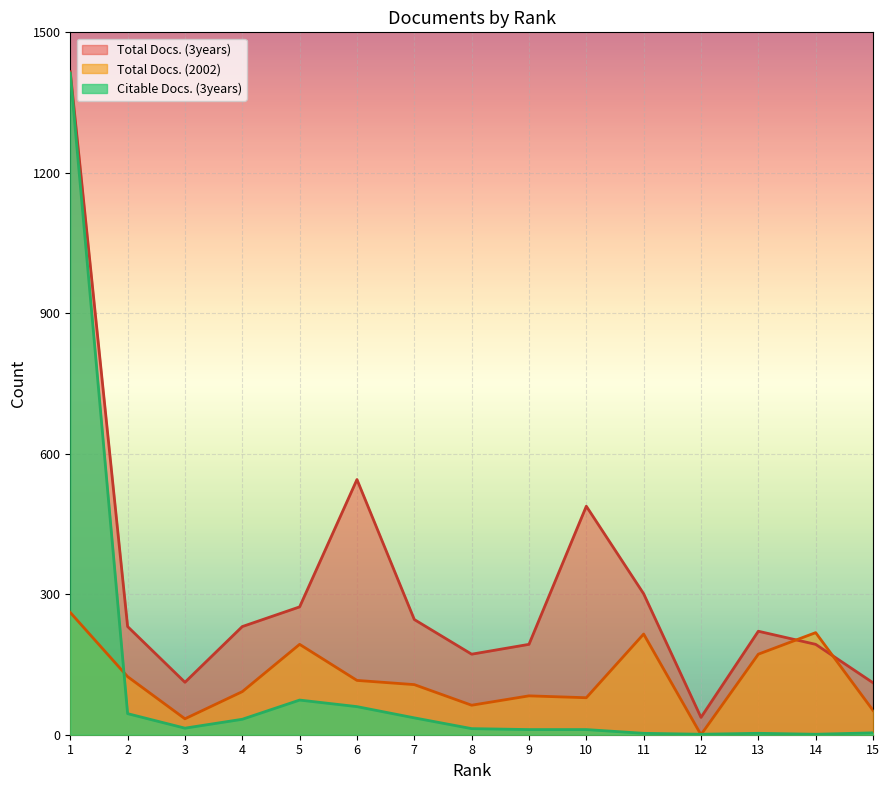

What is the maximum value shown in the chart?

1416